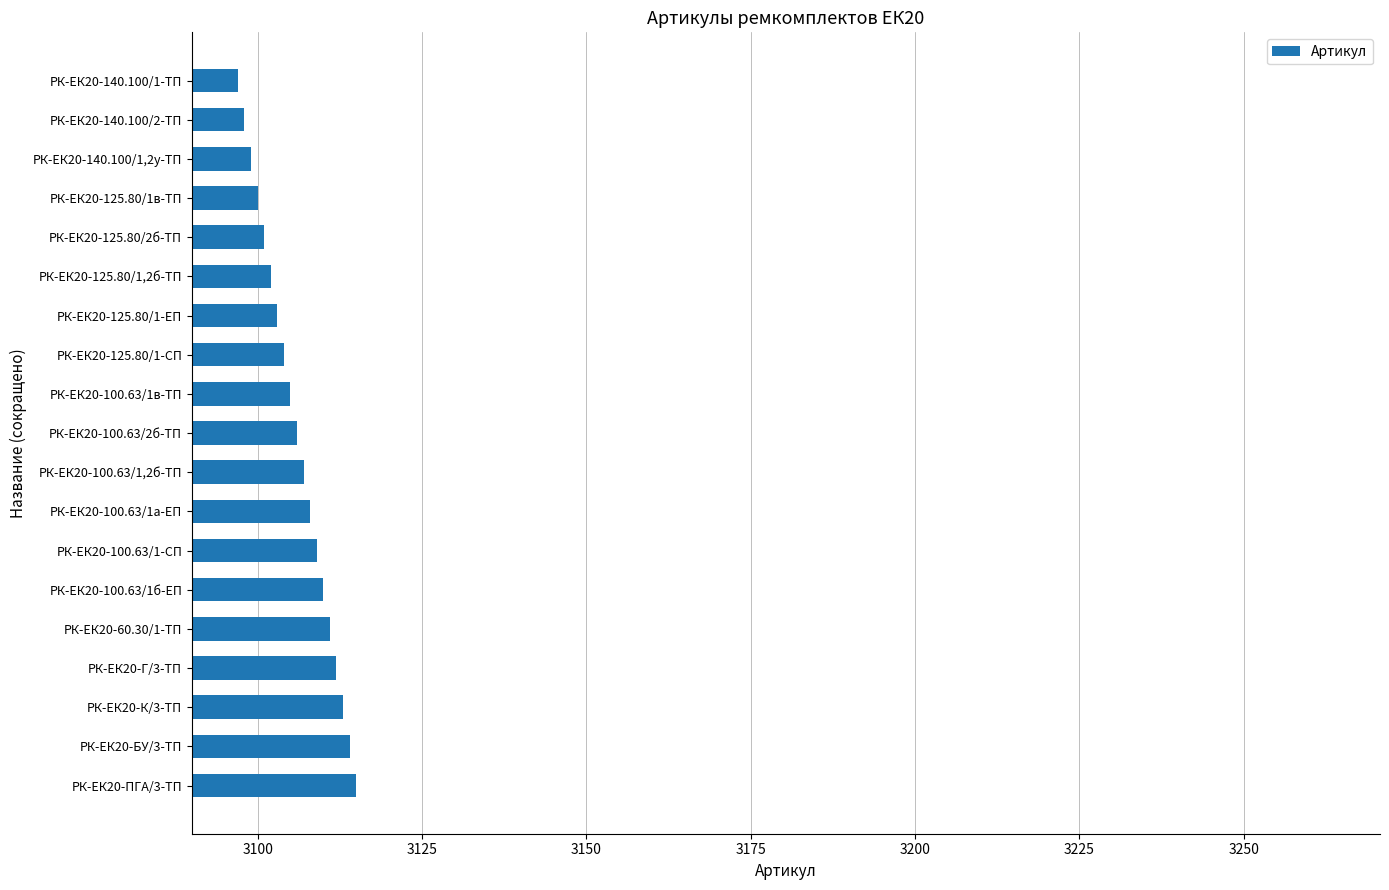

What is the average value?

3106